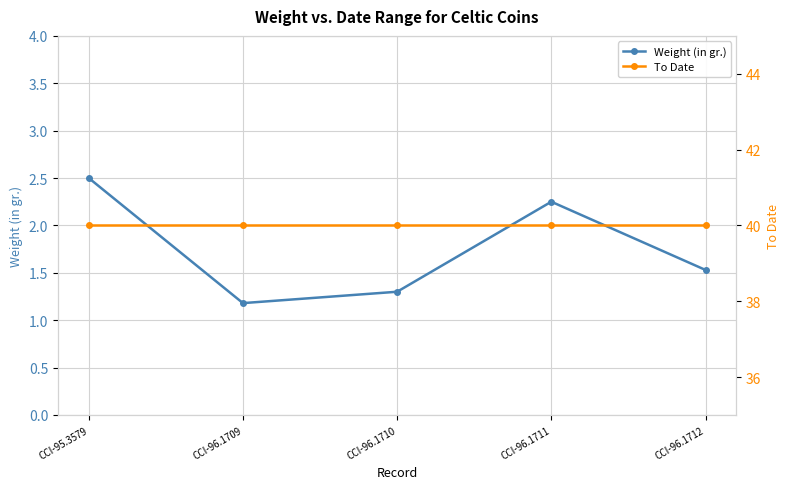

What is the label of the 4th point from the left?

CCI-96.1711